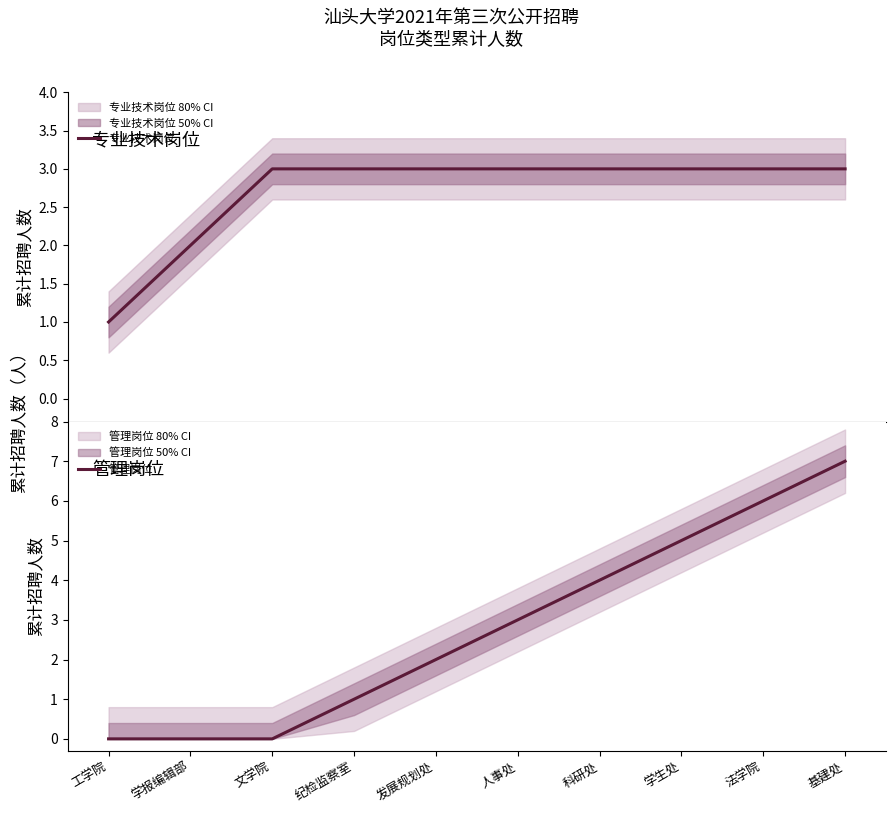

Is the value of 管理岗位 at 学报编辑部 greater than the value of 专业技术岗位 at 人事处?

No